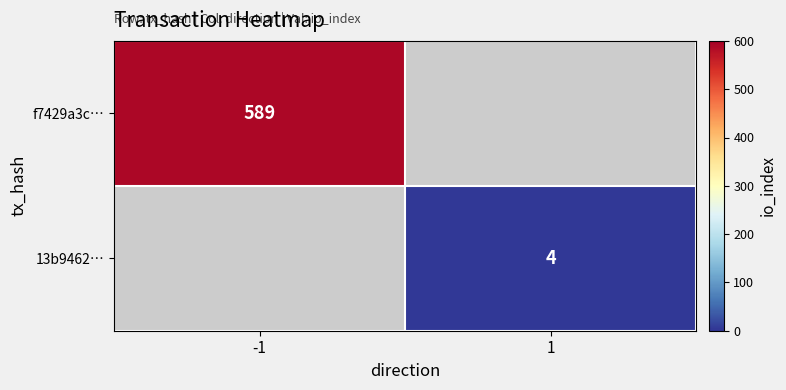

At which category does the chart reach its minimum across all series?

1